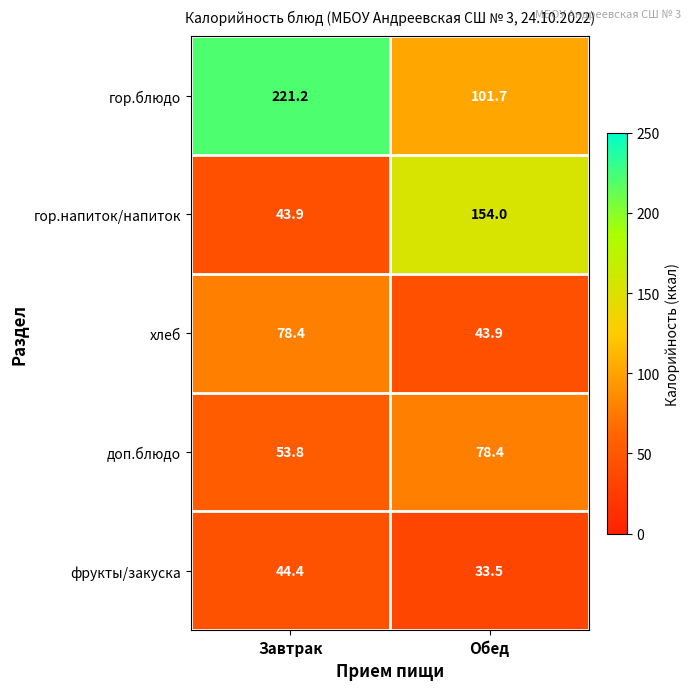

Reading right to left, extract all data points from this chart.

гор.блюдо: Обед=101.7	Завтрак=221.2
гор.напиток/напиток: Обед=154.0	Завтрак=43.9
хлеб: Обед=43.9	Завтрак=78.4
доп.блюдо: Обед=78.4	Завтрак=53.8
фрукты/закуска: Обед=33.5	Завтрак=44.4